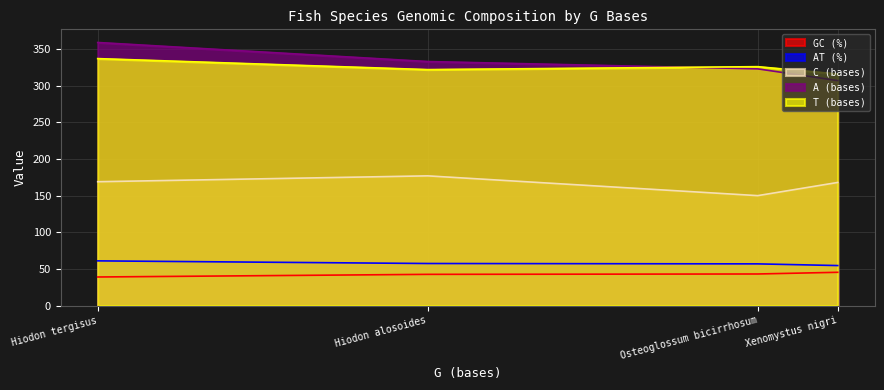

Rank the series at Xenomystus nigri from highest to lowest value.

T (bases), A (bases), C (bases), AT (%), GC (%)